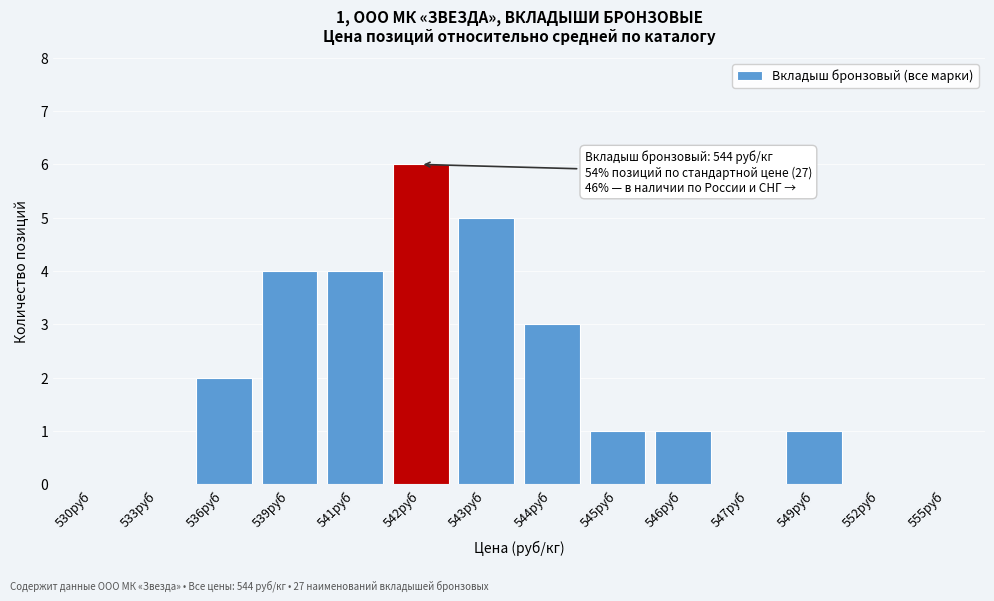

Reading left to right, list all the values displayed in this chart.

530руб=0	533руб=0	536руб=2	539руб=4	541руб=4	542руб=6	543руб=5	544руб=3	545руб=1	546руб=1	547руб=0	549руб=1	552руб=0	555руб=0